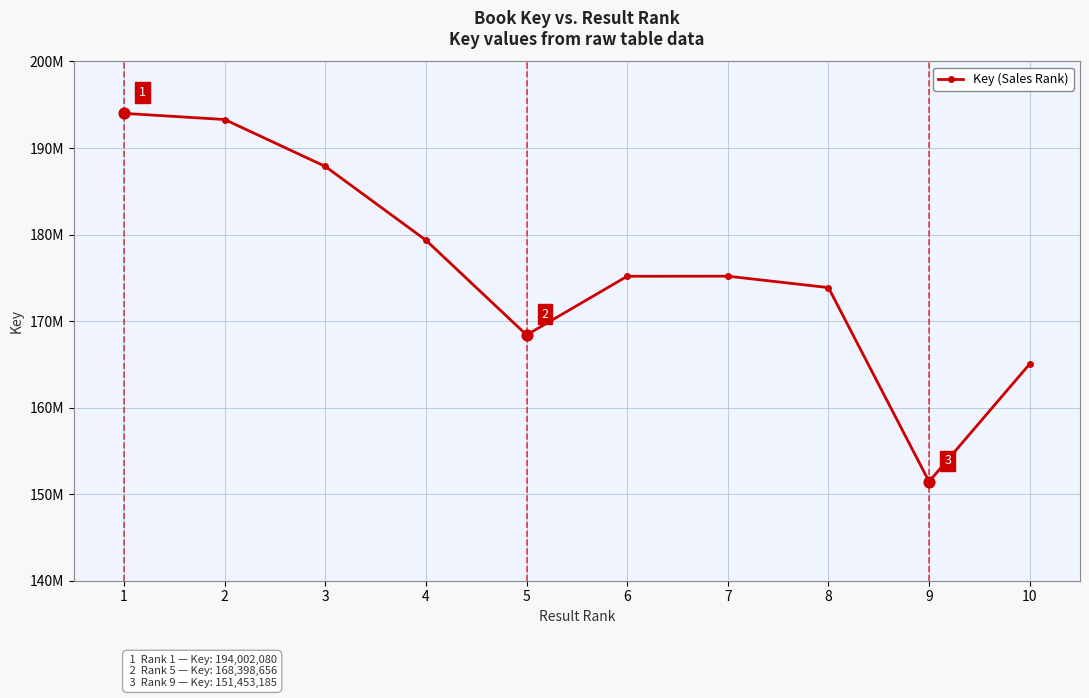

Approximately how many times larger is the value at 7 compared to 4?

1.0